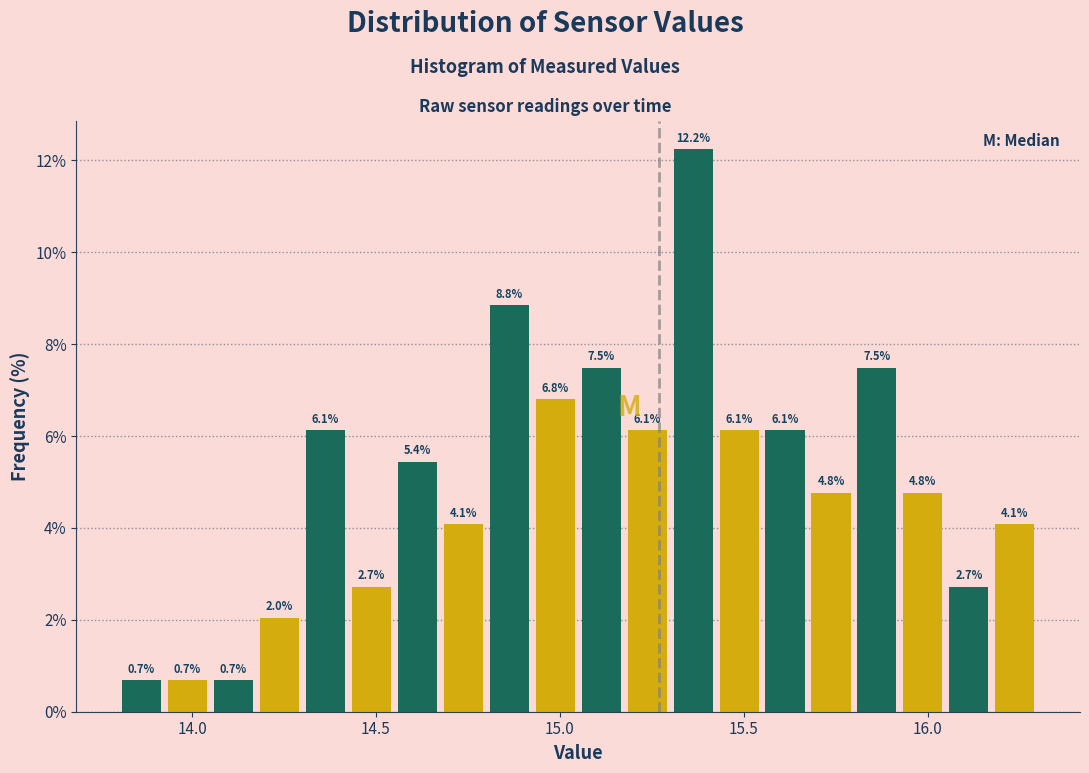

Read against the x-axis, roughly where is the centre of the tallest bar?

15.35